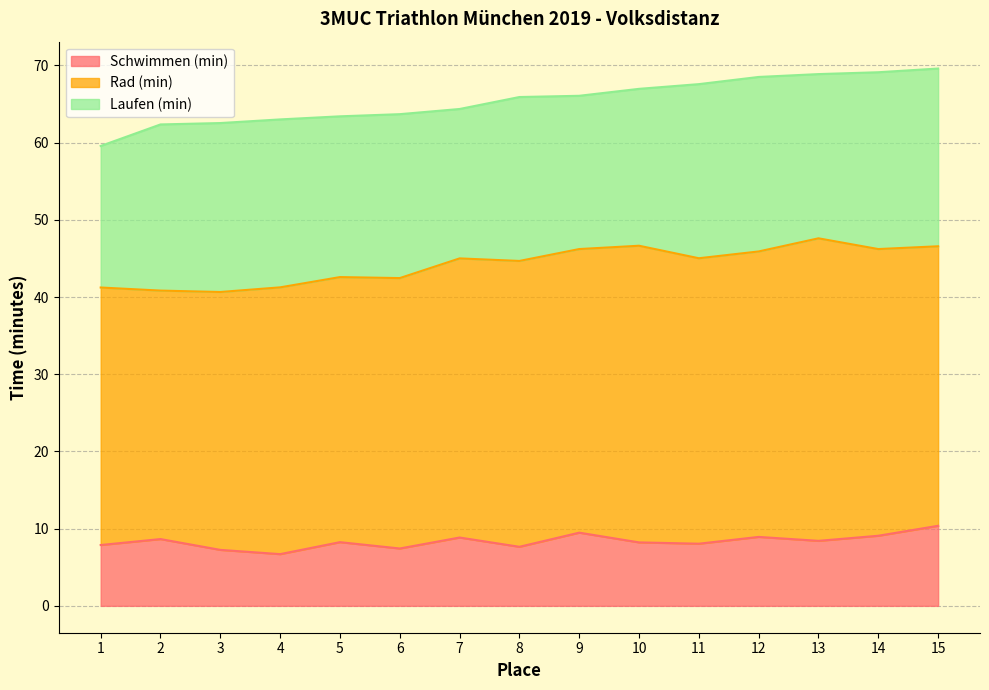

Reading right to left, transcribe all the data shown in this chart.

Schwimmen (min): 10.4	9.1	8.4	8.9	8.1	8.2	9.5	7.7	8.8	7.4	8.2	6.7	7.2	8.7	7.9
Rad (min): 36.2	37.1	39.2	37.0	37.0	38.4	36.7	37.0	36.1	35.0	34.3	34.5	33.4	32.2	33.4
Laufen (min): 23.0	22.9	21.3	22.6	22.6	20.3	19.9	21.2	19.4	21.2	20.8	21.8	21.9	21.5	18.3